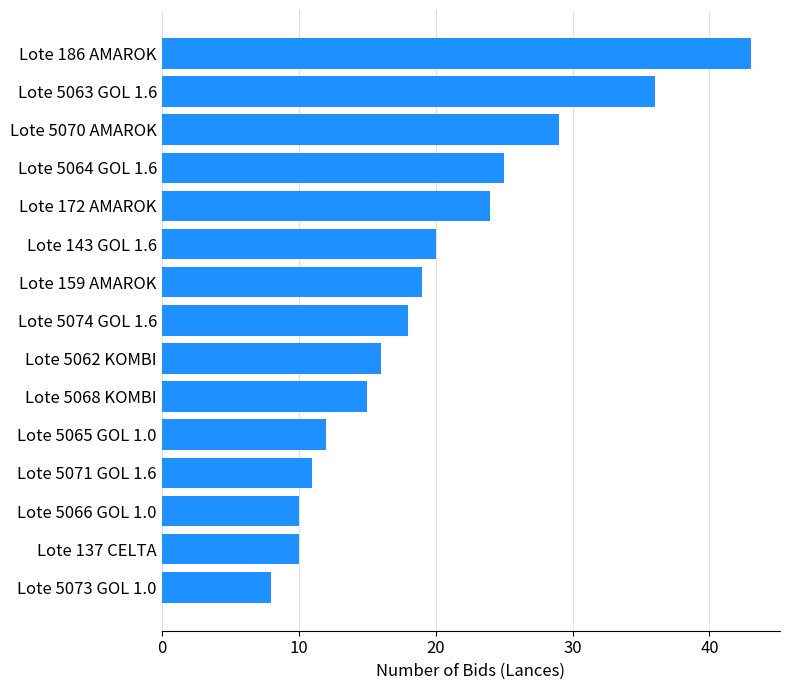

True or false: the data shows 25 at Lote 5068 KOMBI.

False